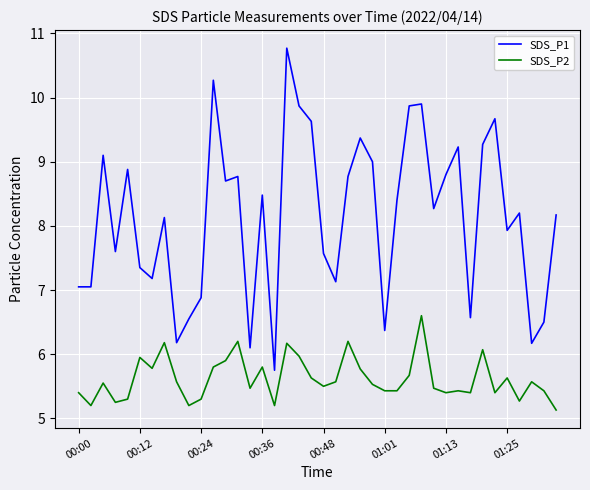

True or false: SDS_P2 and SDS_P1 intersect in this chart.

False